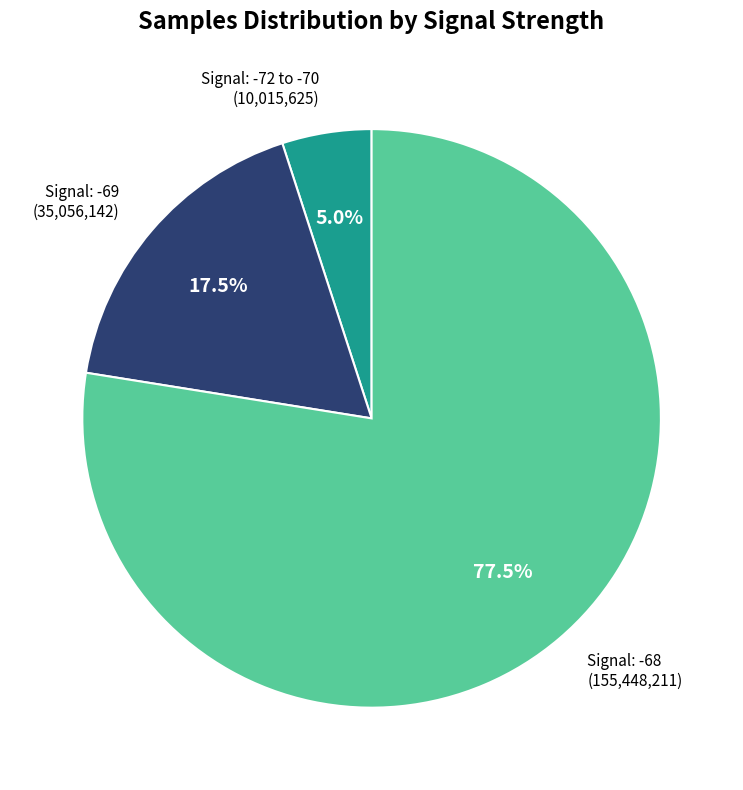

Is there any slice that represents more than half of the pie?

Yes